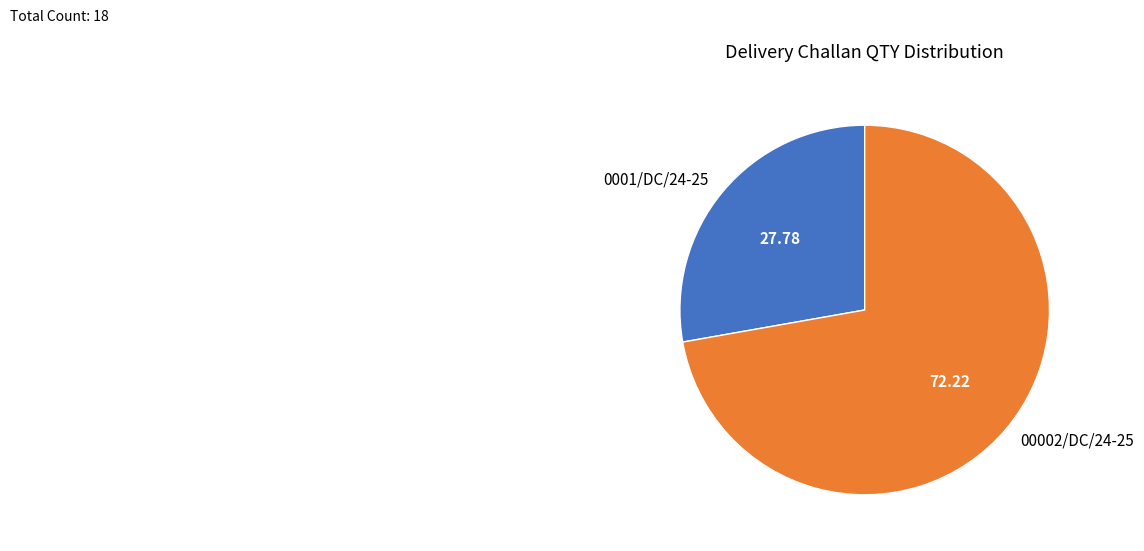

Count the number of slices in the pie.

2